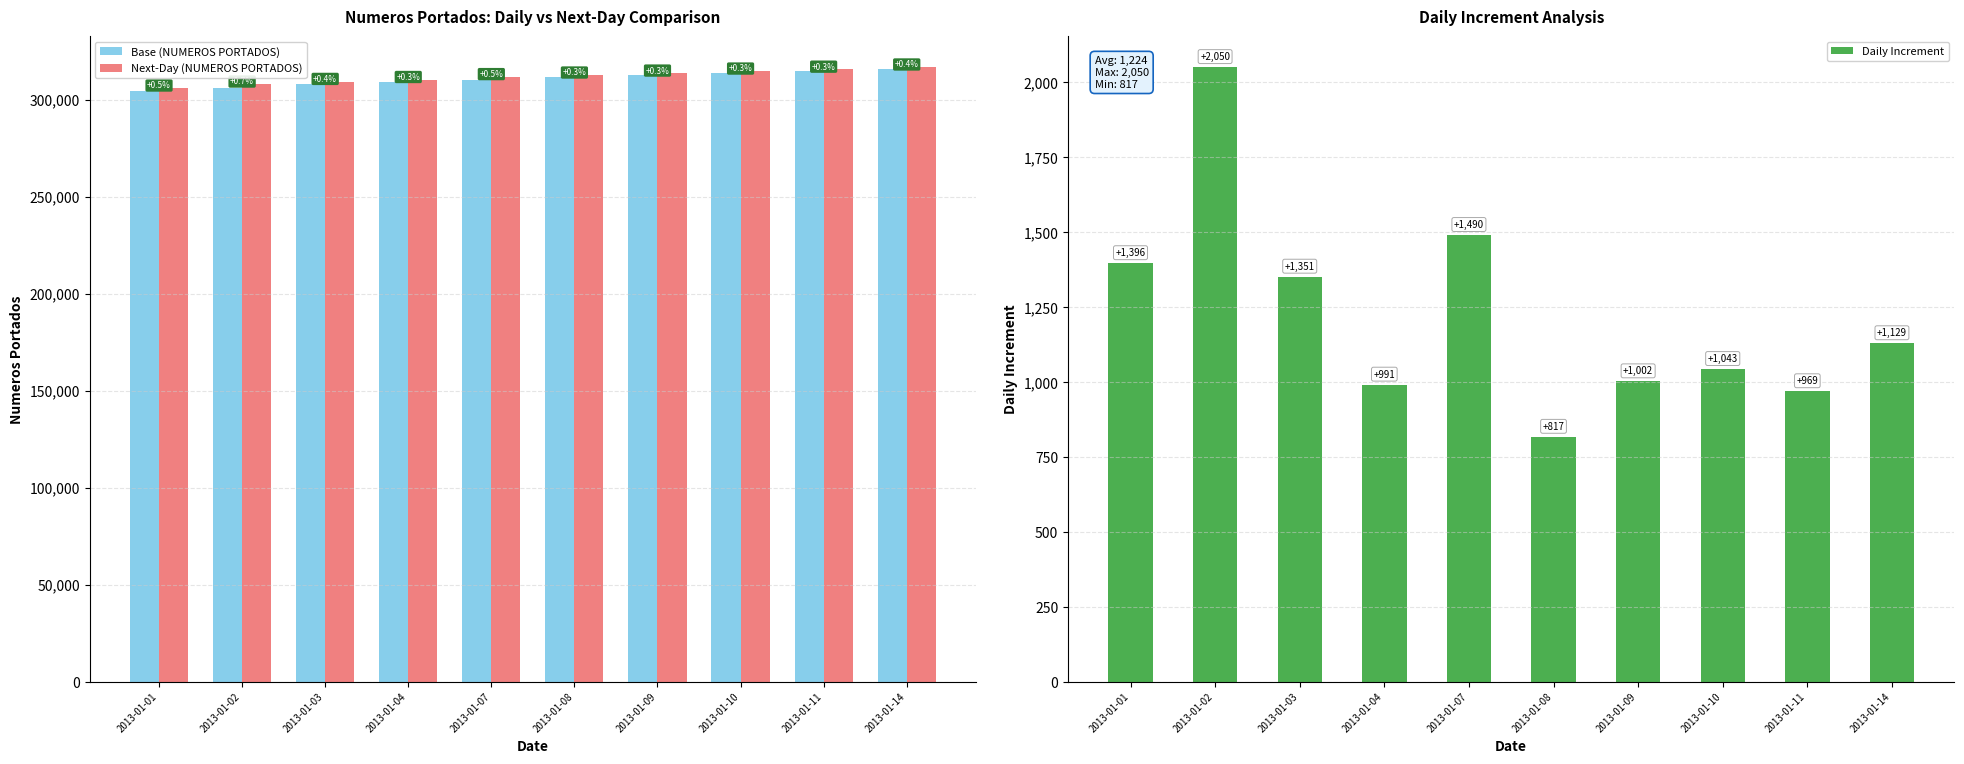

Reading left to right, extract all data points from this chart.

Base (NUMEROS PORTADOS): 2013-01-01=304573	2013-01-02=305969	2013-01-03=308019	2013-01-04=309370	2013-01-07=310361	2013-01-08=311851	2013-01-09=312668	2013-01-10=313670	2013-01-11=314713	2013-01-14=315682
Next-Day (NUMEROS PORTADOS): 2013-01-01=305969	2013-01-02=308019	2013-01-03=309370	2013-01-04=310361	2013-01-07=311851	2013-01-08=312668	2013-01-09=313670	2013-01-10=314713	2013-01-11=315682	2013-01-14=316811
Daily Increment: 2013-01-01=1396	2013-01-02=2050	2013-01-03=1351	2013-01-04=991	2013-01-07=1490	2013-01-08=817	2013-01-09=1002	2013-01-10=1043	2013-01-11=969	2013-01-14=1129